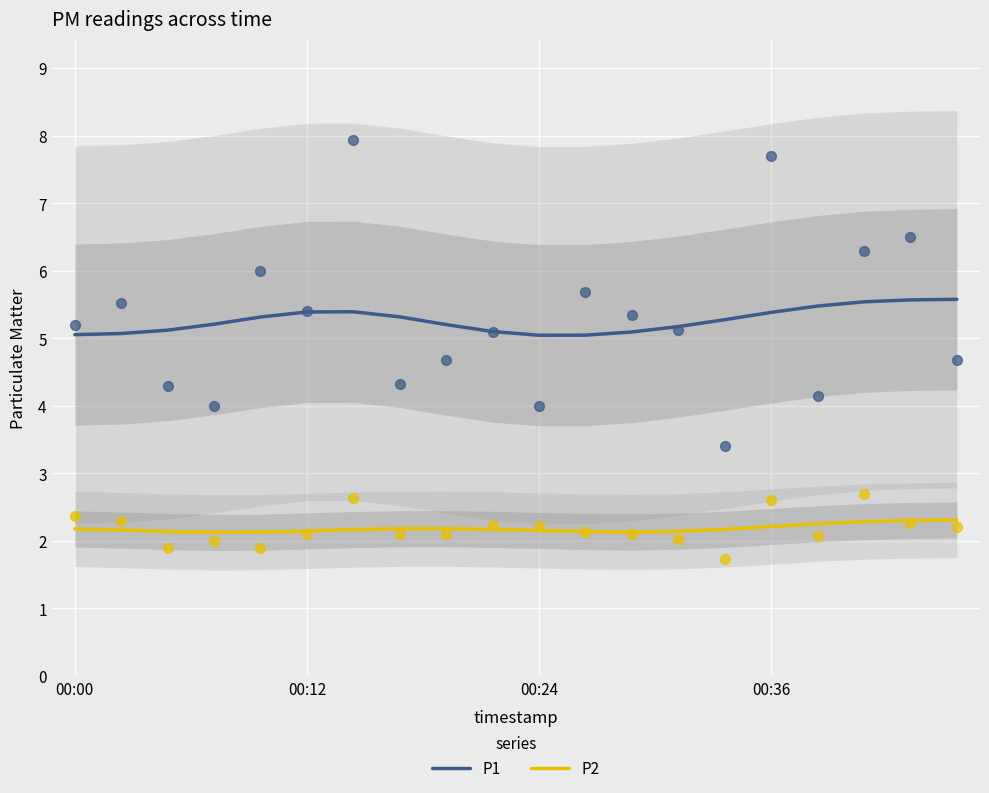

At how many categories does at least one series exceed 3?

20